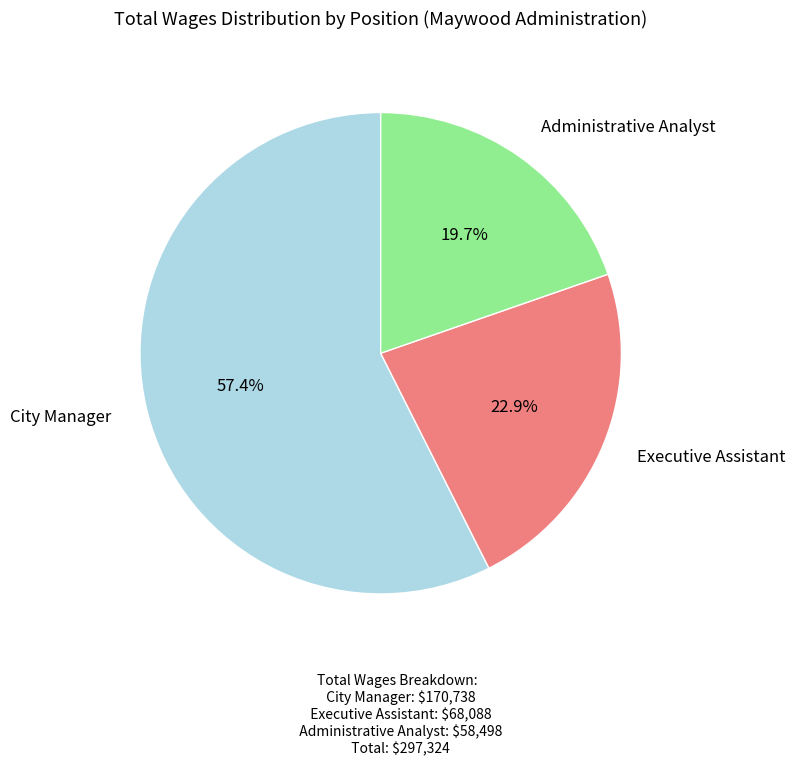

True or false: Executive Assistant accounts for 23% of the total.

True